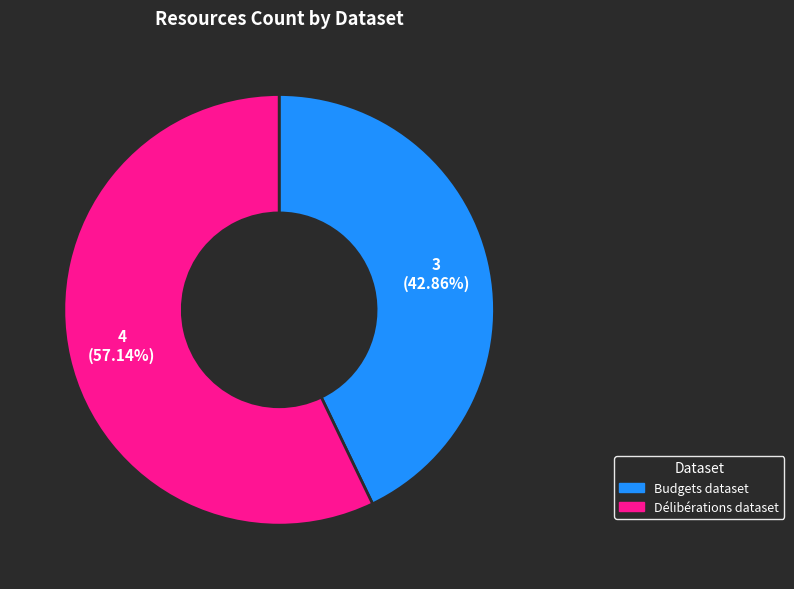

Does any single category account for the majority?

Yes